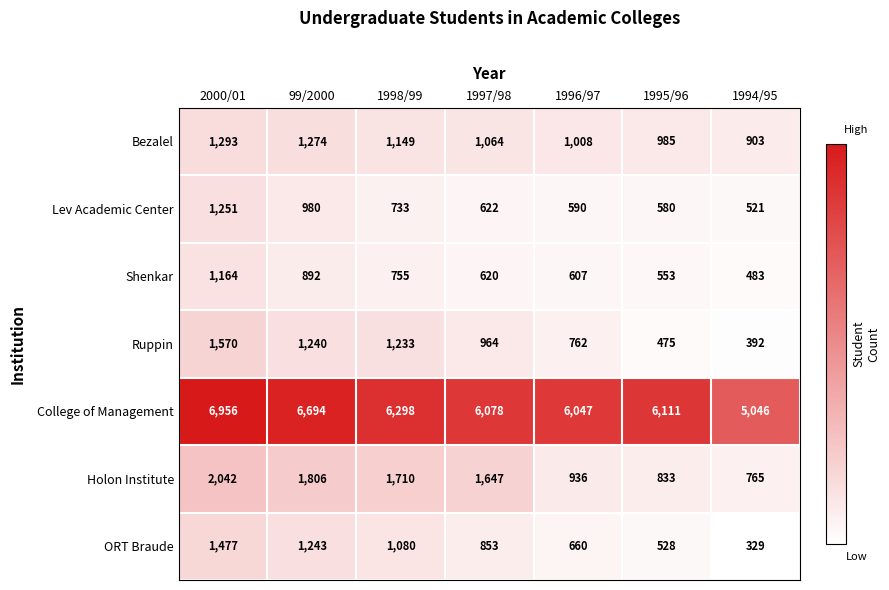

What is the approximate value of ORT Braude at 1995/96?

528